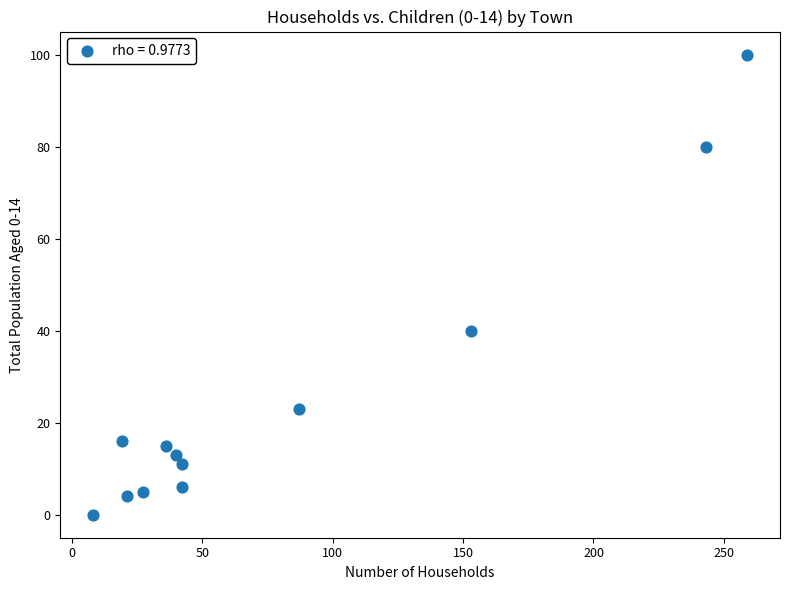

What Y value in the scatter plot is closest to 50?

40